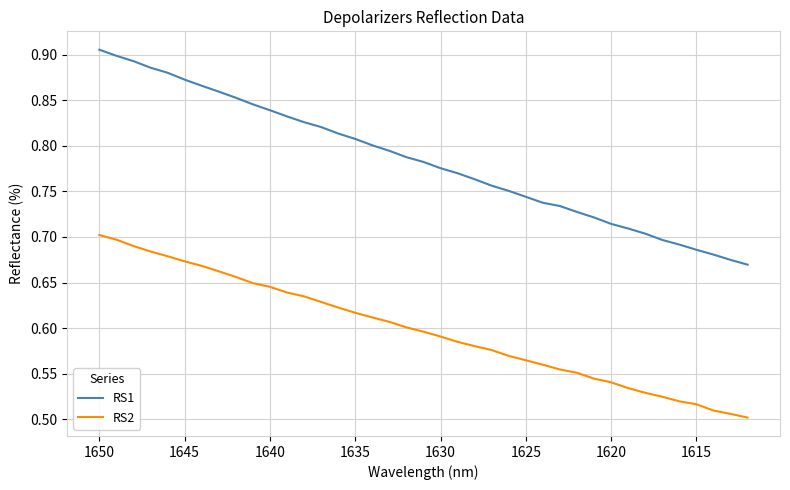

Which series has the largest total across all categories?

RS1